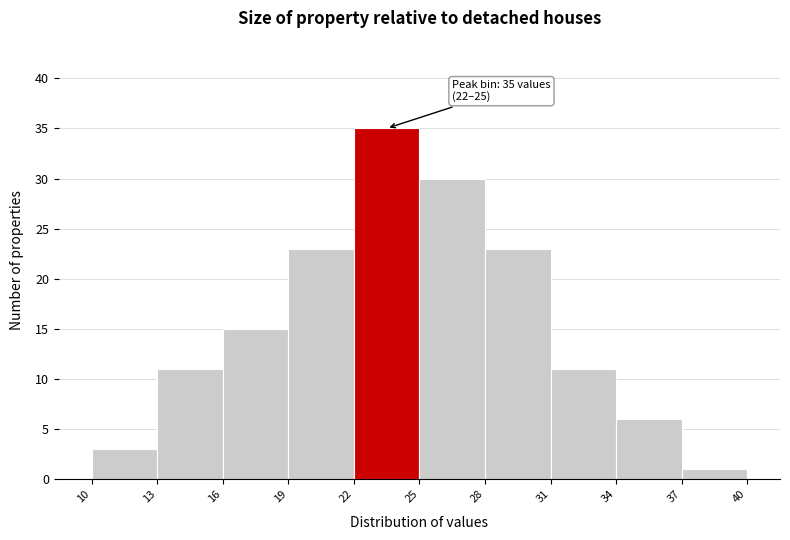

Over which range of the x-axis is the bar tallest?

22 to 25